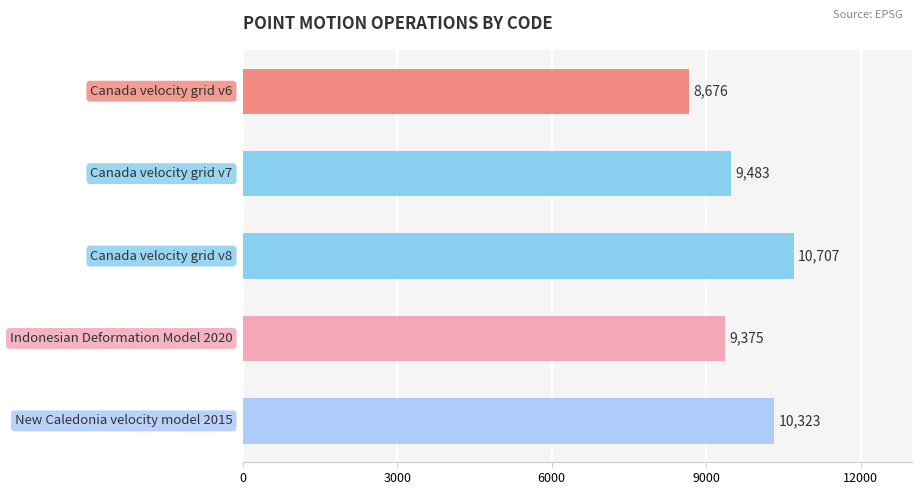

Does the chart contain any negative values?

No